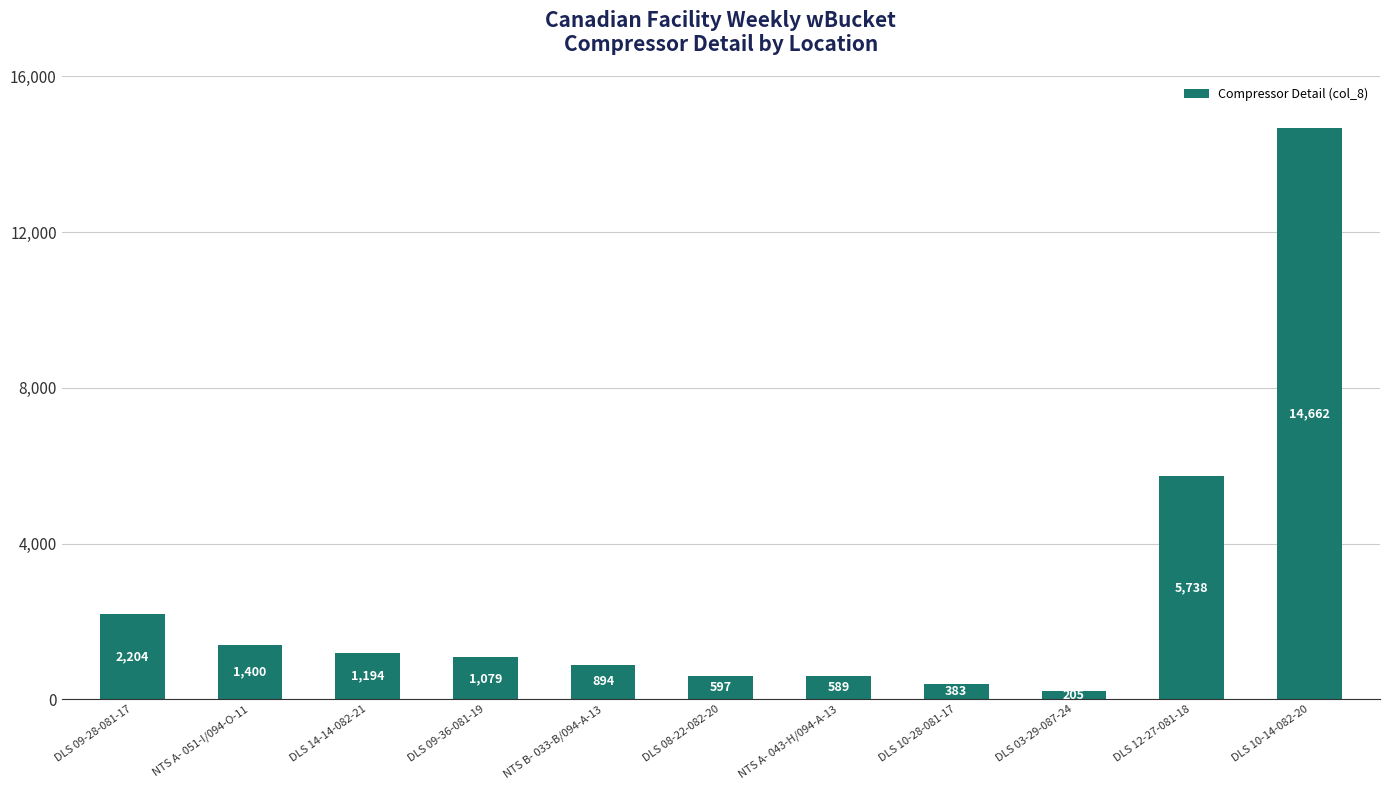

Count the number of categories in the chart.

11